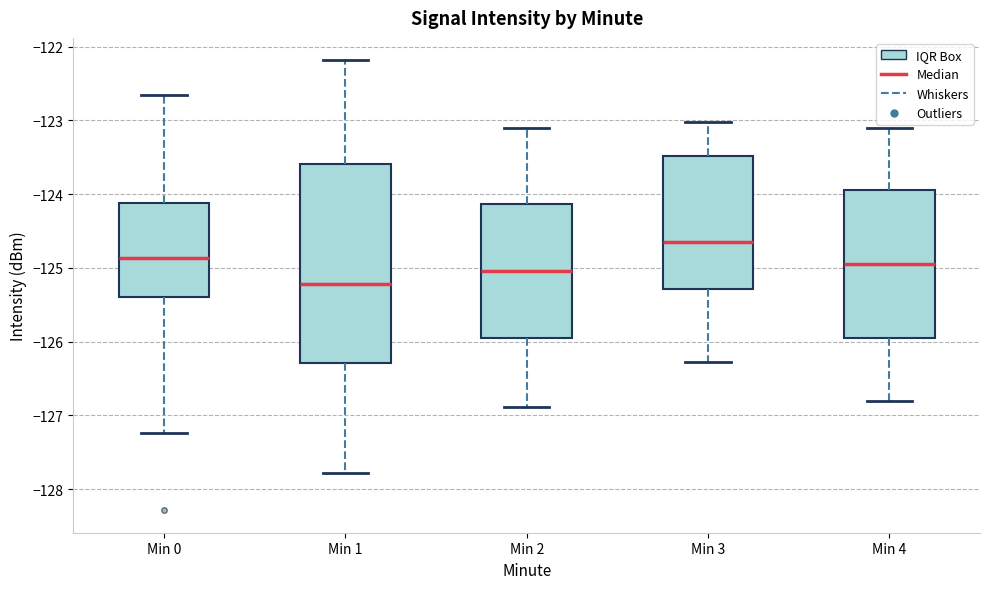

Where is the upper edge of the box for Min 1 on the y-axis? The values are not printed on the chart, so give them approximately, as read against the axis.

-123.6